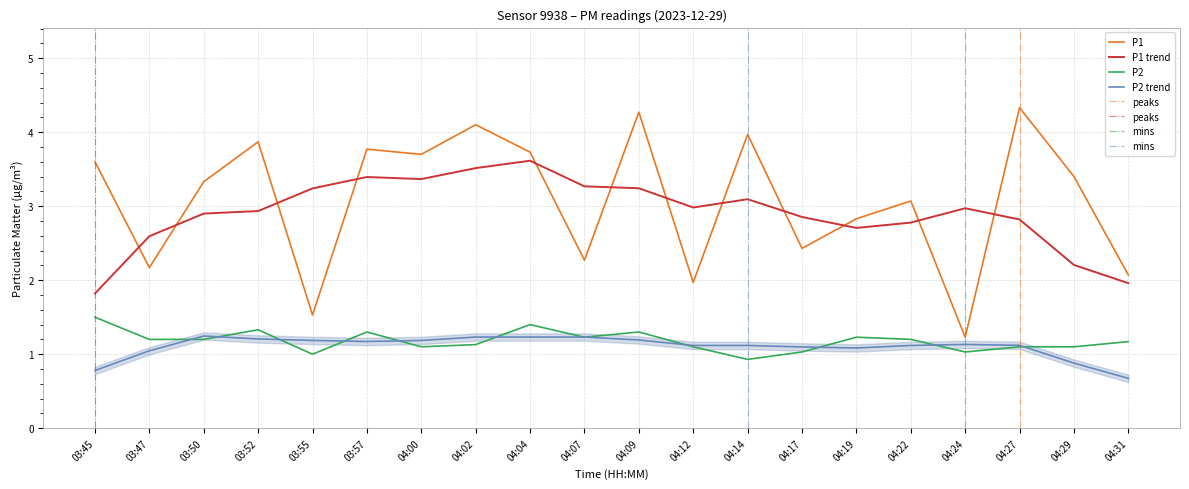

List the labels in order of P2 value, largest first.

03:45, 04:04, 03:52, 03:57, 04:09, 04:07, 04:19, 03:47, 03:50, 04:22, 04:31, 04:02, 04:00, 04:12, 04:27, 04:29, 04:17, 04:24, 03:55, 04:14